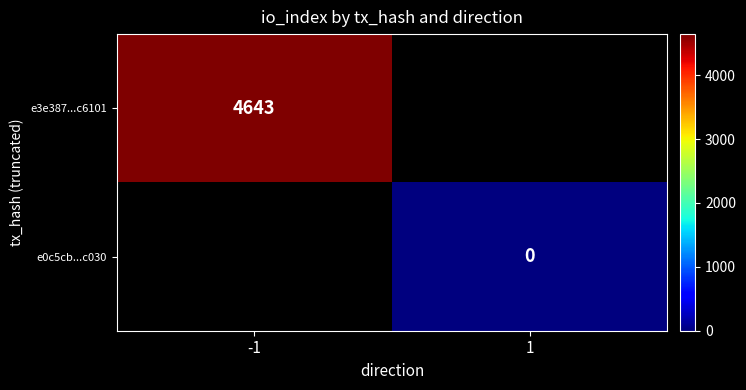

Which category has the lowest value across all series?

1